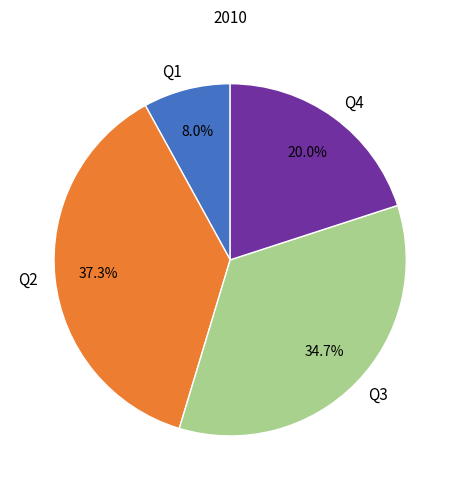

What percentage is NOT represented by Q4?

80.0%